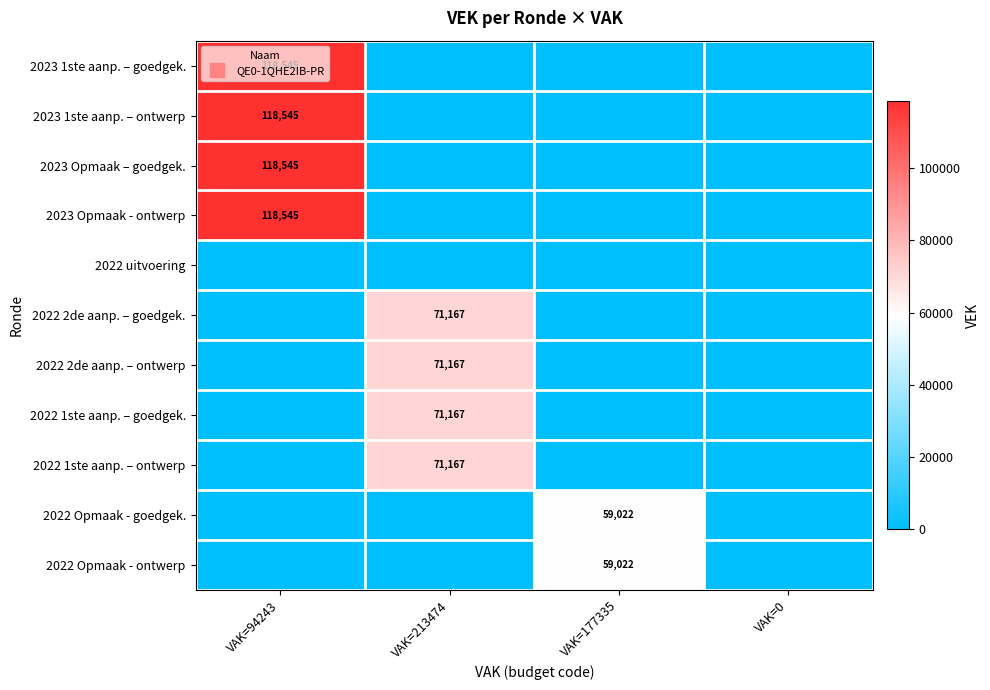

Which category has the highest value across all series?

VAK=94243